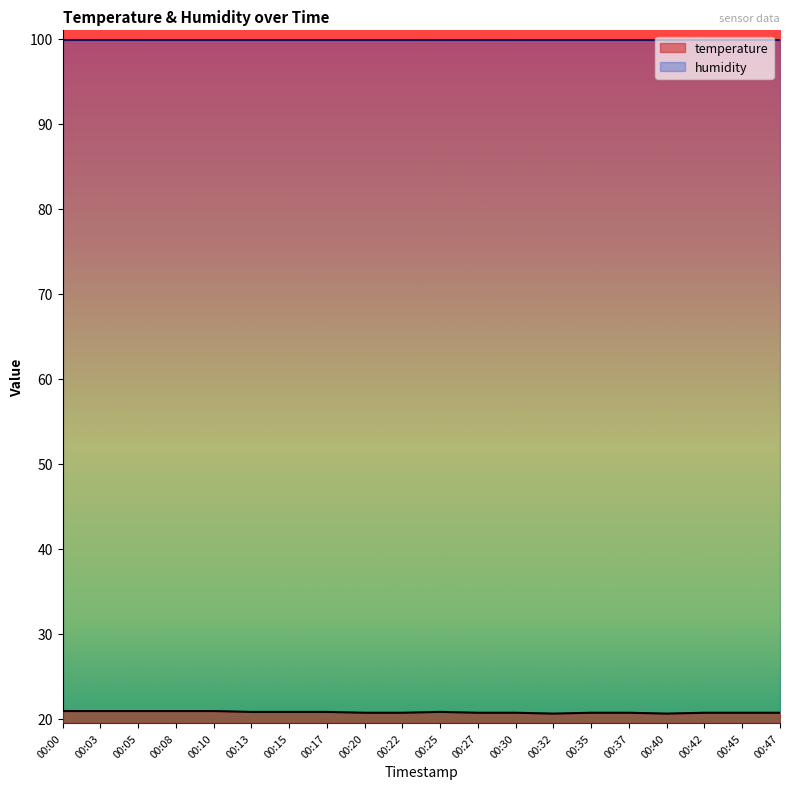

Where is the first local maximum?

00:25